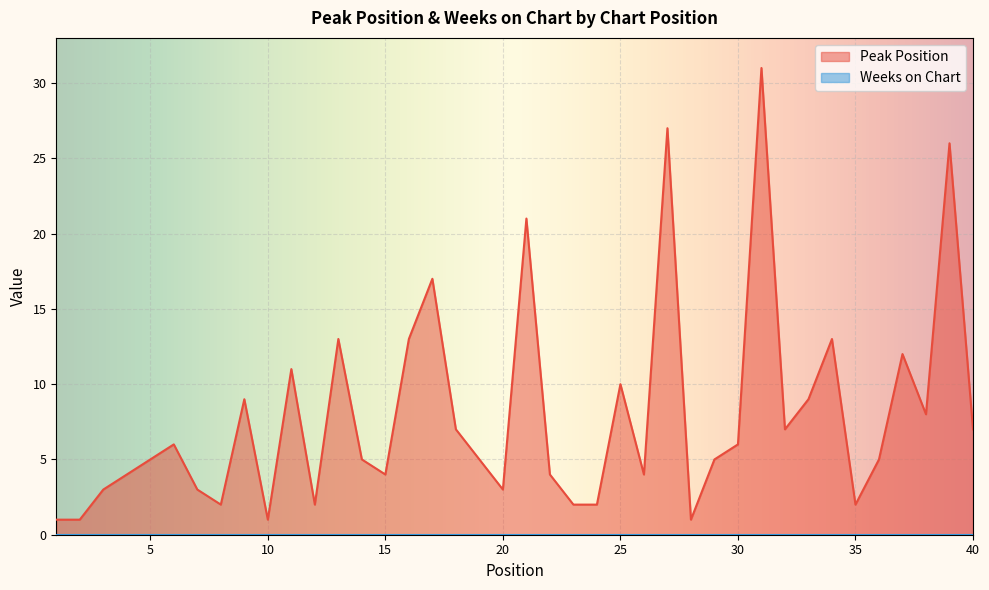

Approximately how many times larger is the value at 22 compared to 11?

0.4